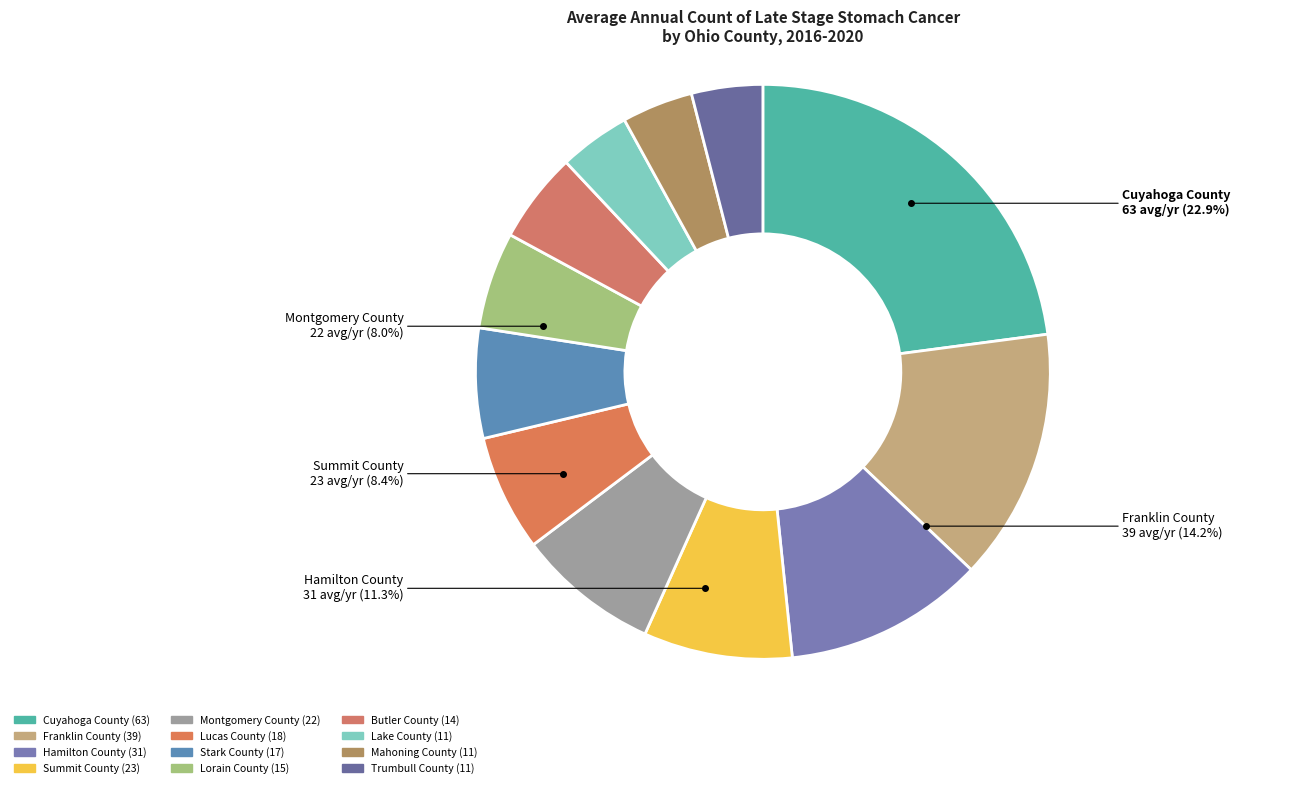

Between Lake County and Franklin County, which is larger?

Franklin County